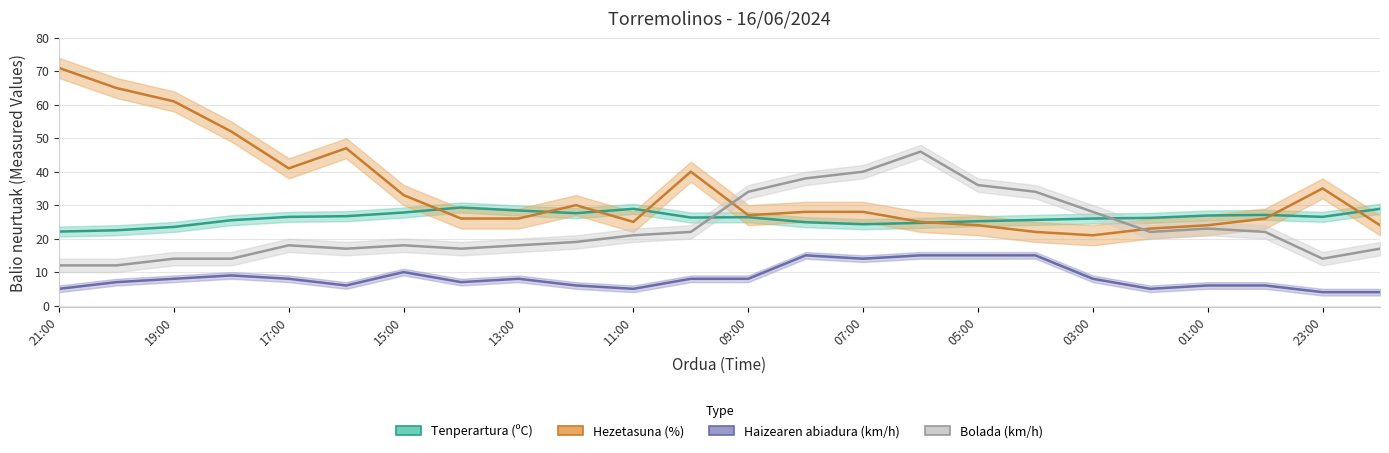

Where is Bolada (km/h) nearest to the value 29?

03:00